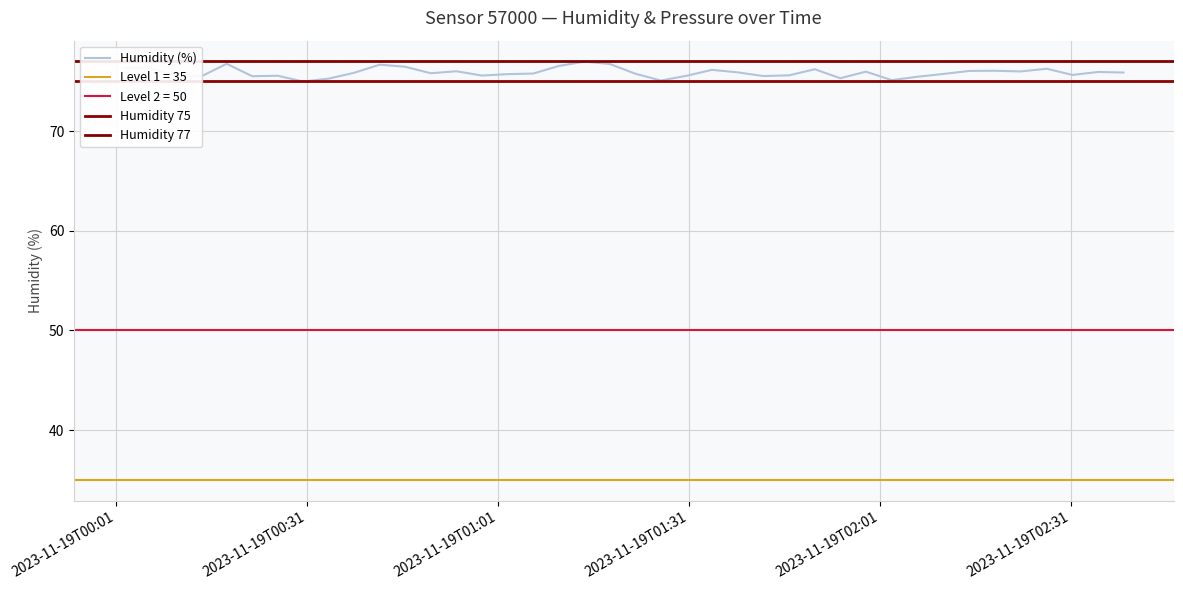

Rank the categories by value from highest to lowest.

2023-11-19T01:14:31, 2023-11-19T00:18:21, 2023-11-19T01:18:31, 2023-11-19T00:42:24, 2023-11-19T01:10:30, 2023-11-19T00:46:24, 2023-11-19T00:02:14, 2023-11-19T00:06:15, 2023-11-19T02:27:08, 2023-11-19T01:50:42, 2023-11-19T01:34:33, 2023-11-19T02:18:59, 2023-11-19T02:14:57, 2023-11-19T00:54:25, 2023-11-19T02:22:59, 2023-11-19T01:58:44, 2023-11-19T02:35:11, 2023-11-19T01:38:34, 2023-11-19T02:39:11, 2023-11-19T00:38:23, 2023-11-19T00:50:25, 2023-11-19T01:06:30, 2023-11-19T01:22:32, 2023-11-19T02:10:54, 2023-11-19T01:02:27, 2023-11-19T02:31:10, 2023-11-19T00:10:17, 2023-11-19T01:46:40, 2023-11-19T00:58:26, 2023-11-19T00:26:22, 2023-11-19T01:30:32, 2023-11-19T01:42:38, 2023-11-19T00:22:22, 2023-11-19T00:14:21, 2023-11-19T02:06:51, 2023-11-19T01:54:42, 2023-11-19T00:34:23, 2023-11-19T02:02:48, 2023-11-19T01:26:32, 2023-11-19T00:30:22